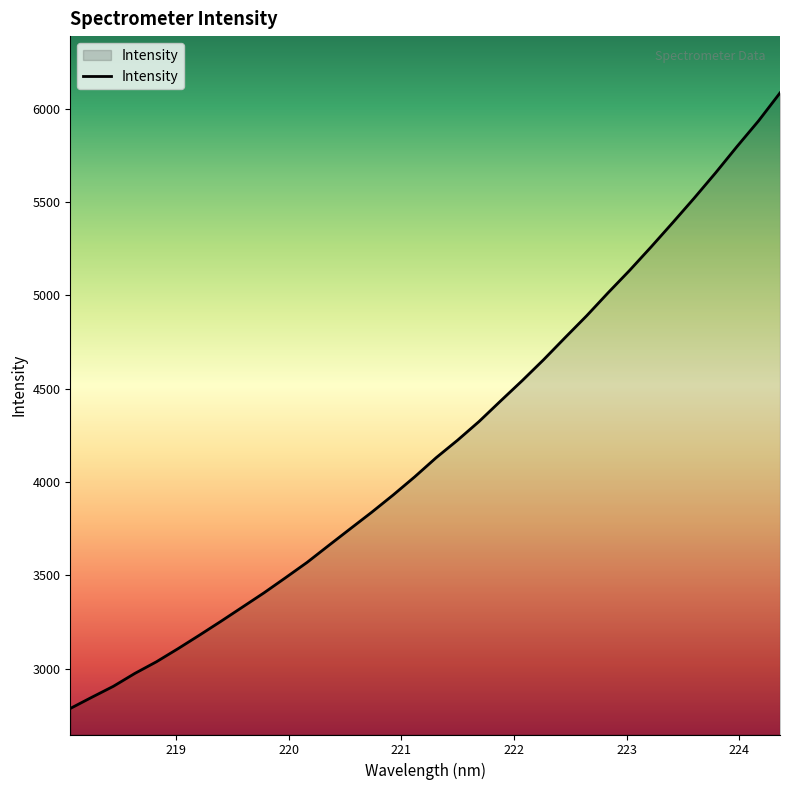

What is the greatest value displayed?

6084.0